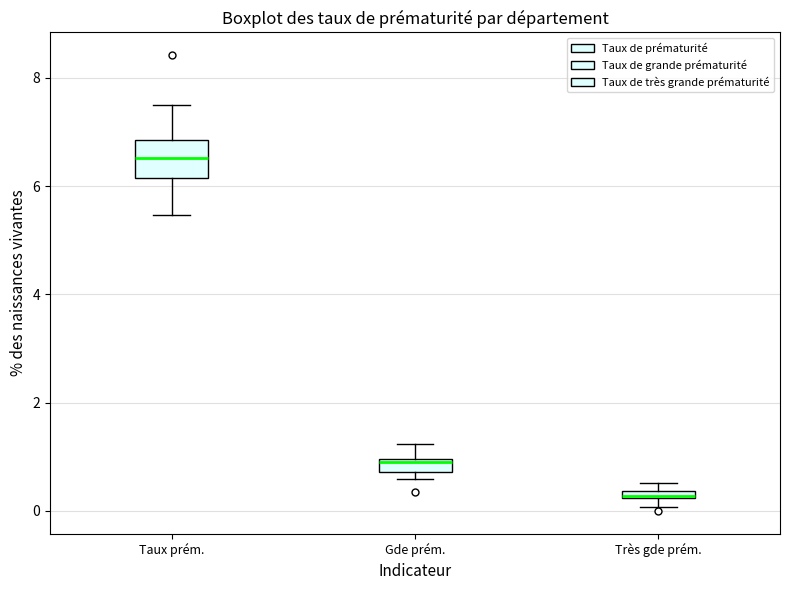

Where is the lower edge of the box for Très gde prém. on the y-axis? The values are not printed on the chart, so give them approximately, as read against the axis.

0.2